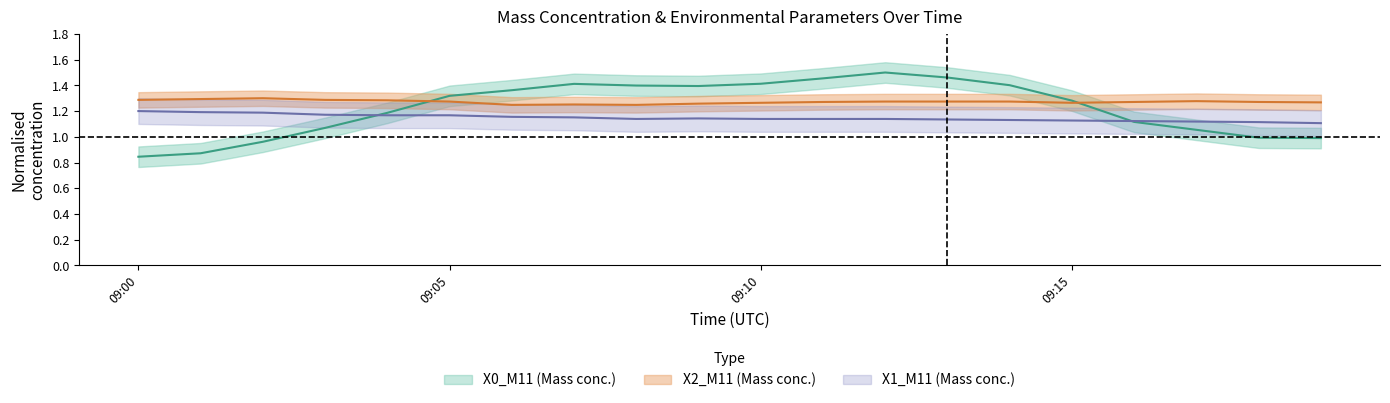

What is the value of the X2_M11 point at the 4th from the left?

1.3